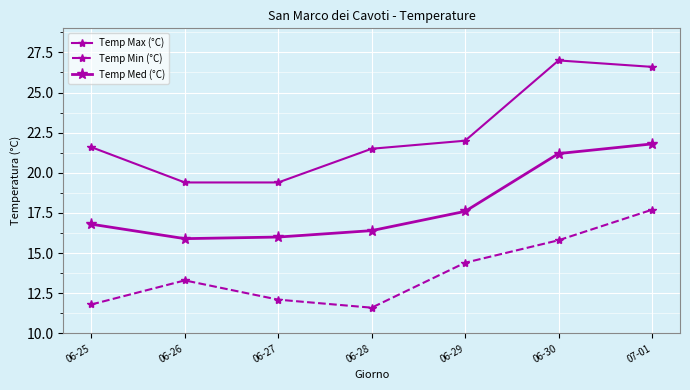

What position from the right is 06-25?

7